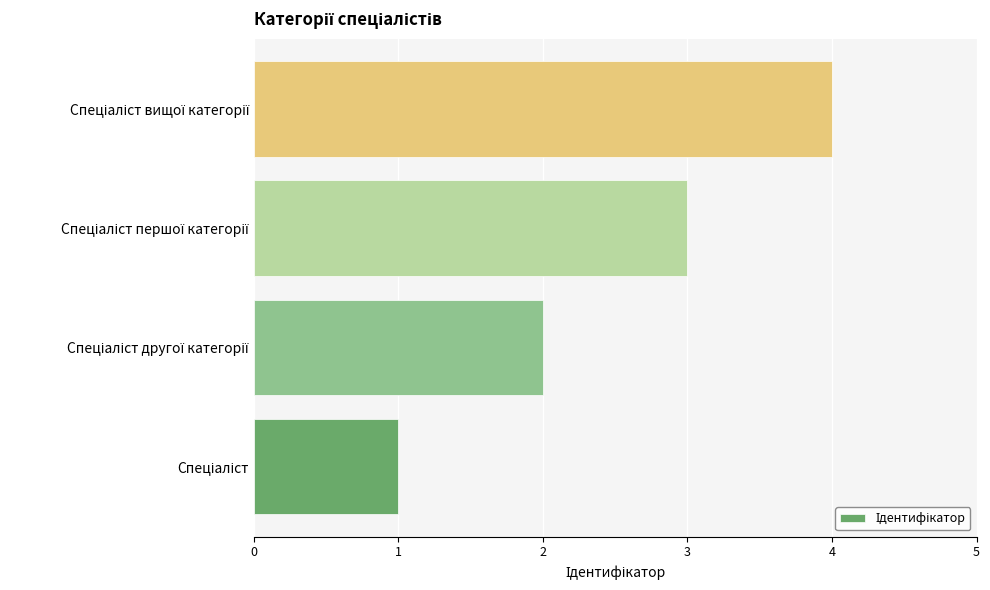

What is the maximum value shown in the chart?

4